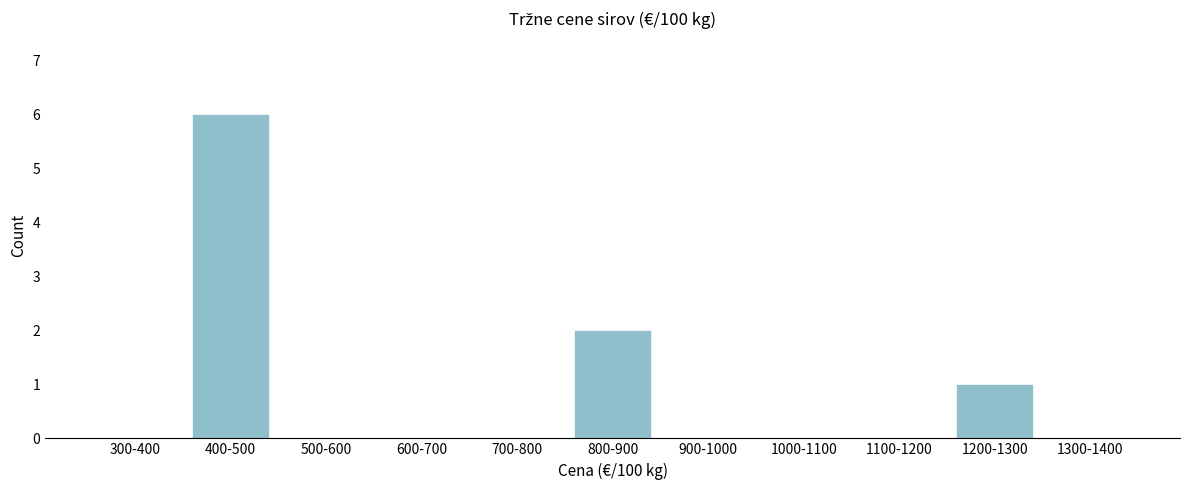

Reading left to right, transcribe all the data shown in this chart.

300-400=0	400-500=6	500-600=0	600-700=0	700-800=0	800-900=2	900-1000=0	1000-1100=0	1100-1200=0	1200-1300=1	1300-1400=0